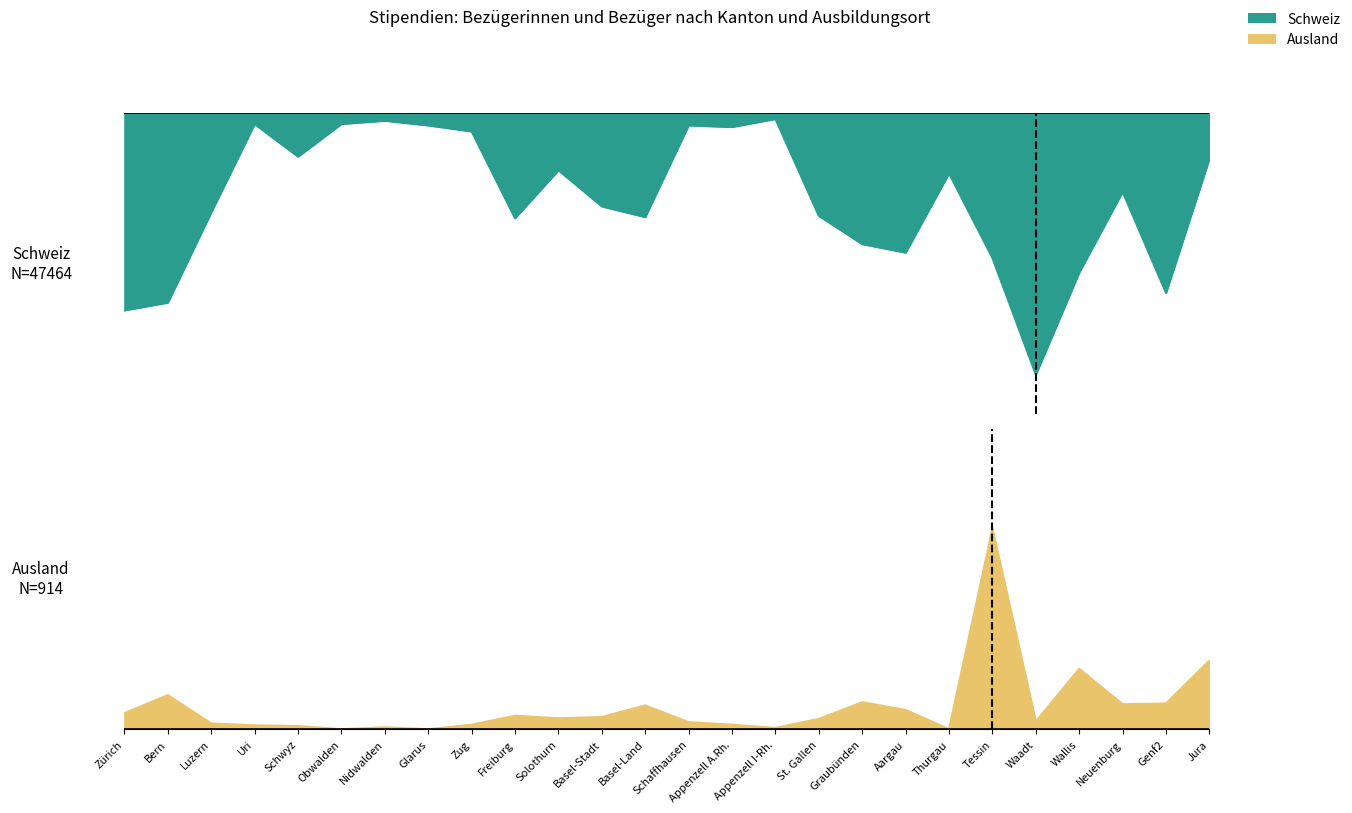

True or false: Schweiz has more than 1 points higher than both neighbors.

True